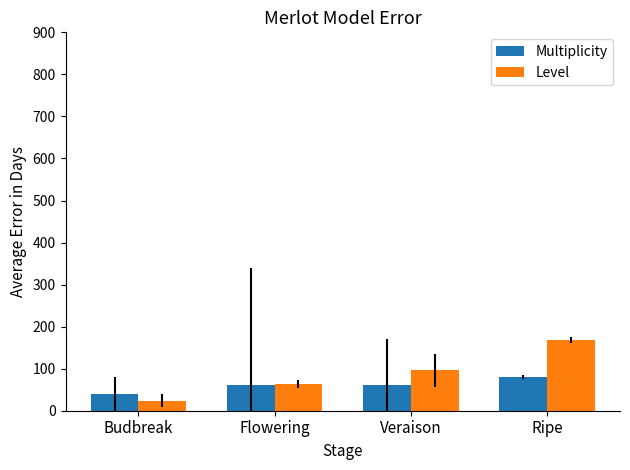

Between Veraison and Ripe, which series saw the biggest shift?

Level